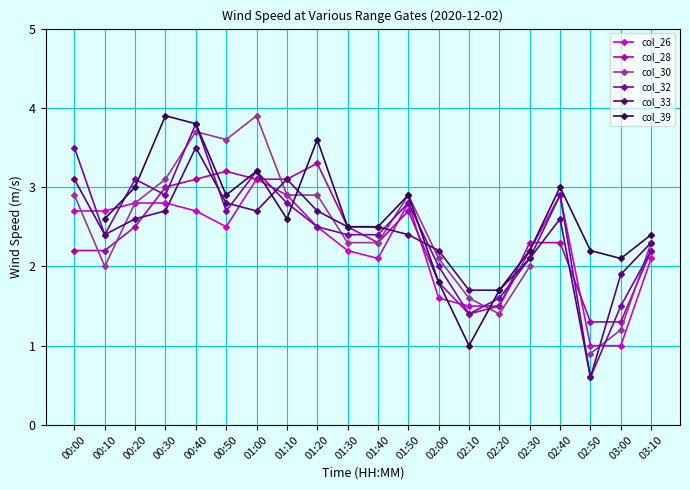

True or false: col_33 and col_26 intersect in this chart.

True